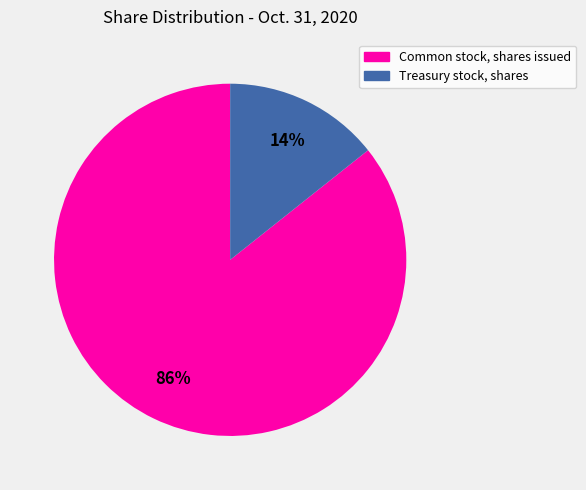

To the nearest percent, what is the average slice percentage?

50%